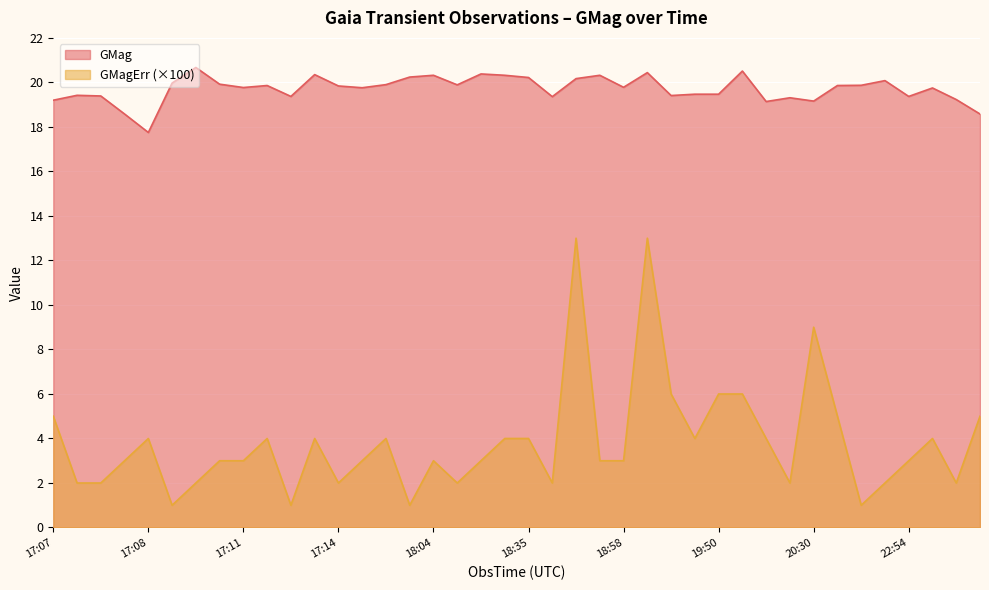

At which label does GMagErr reach its minimum?

2022-04-28T17:09:00